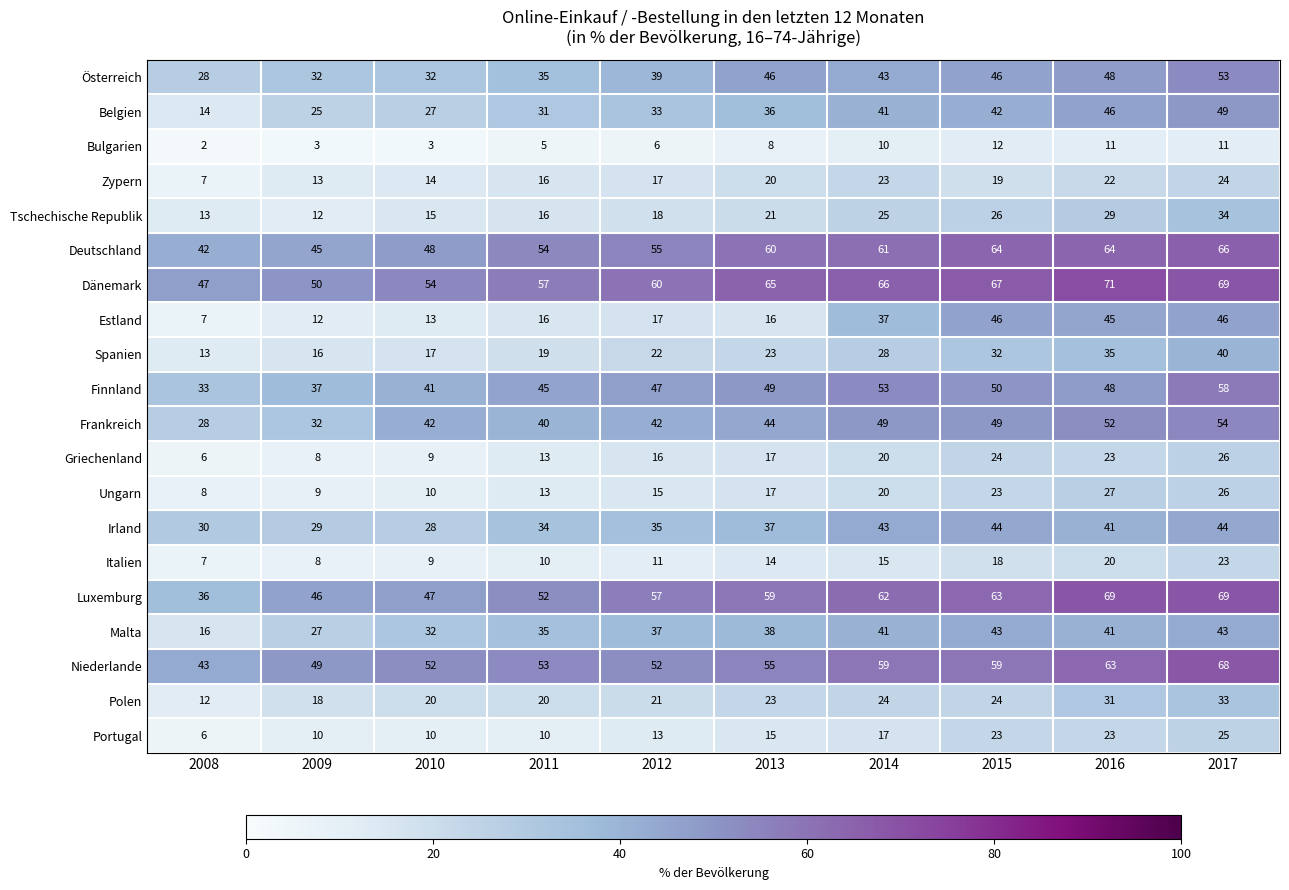

What is the sum of all Irland values?

365